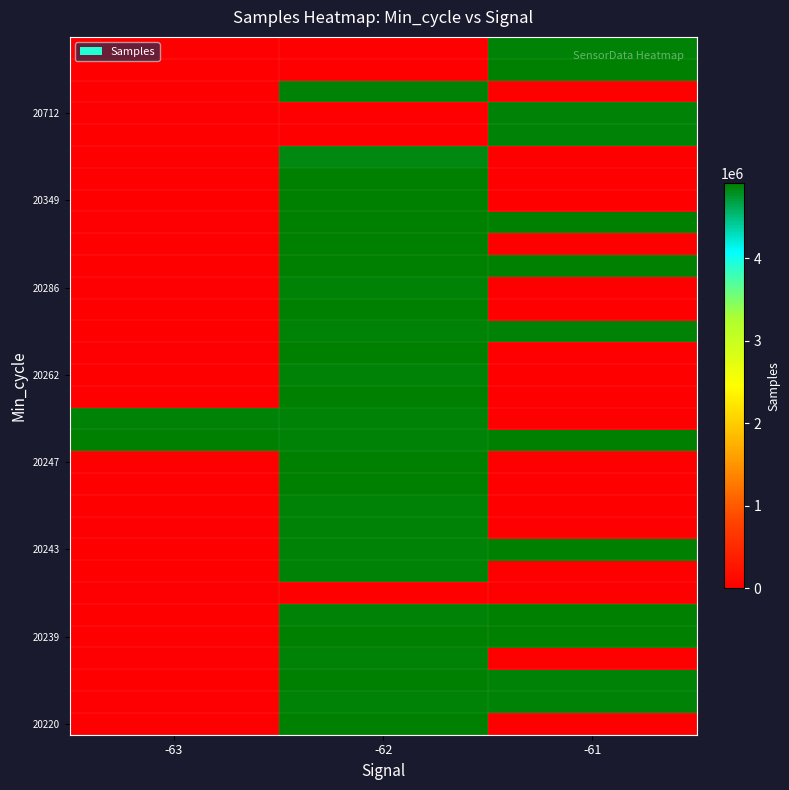

What is the total value across all series at -62?

131936304